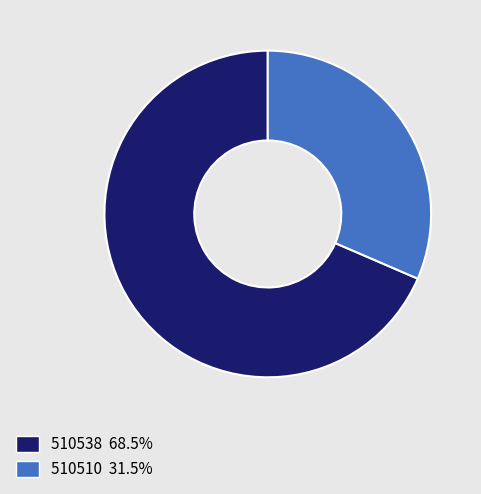

Rank the categories by value from lowest to highest.

510510, 510538